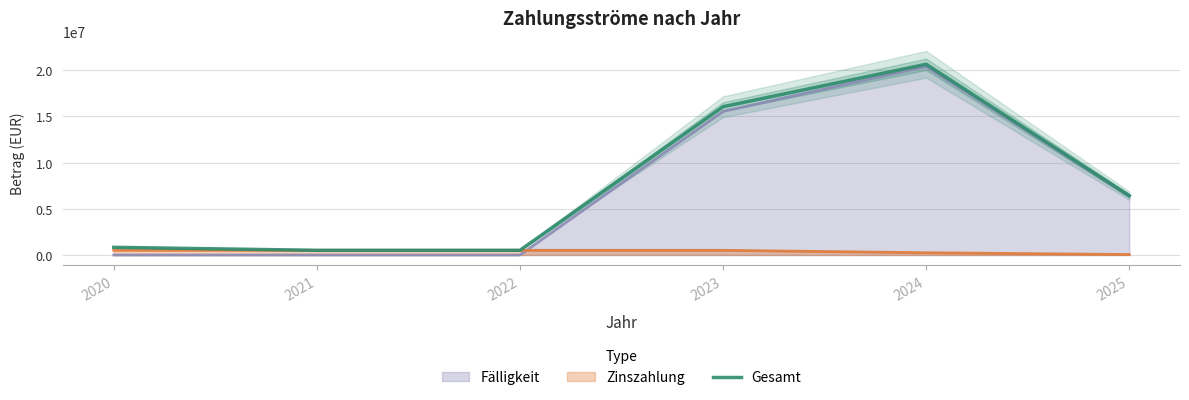

List the labels in order of value, smallest first.

2021, 2022, 2020, 2025, 2023, 2024